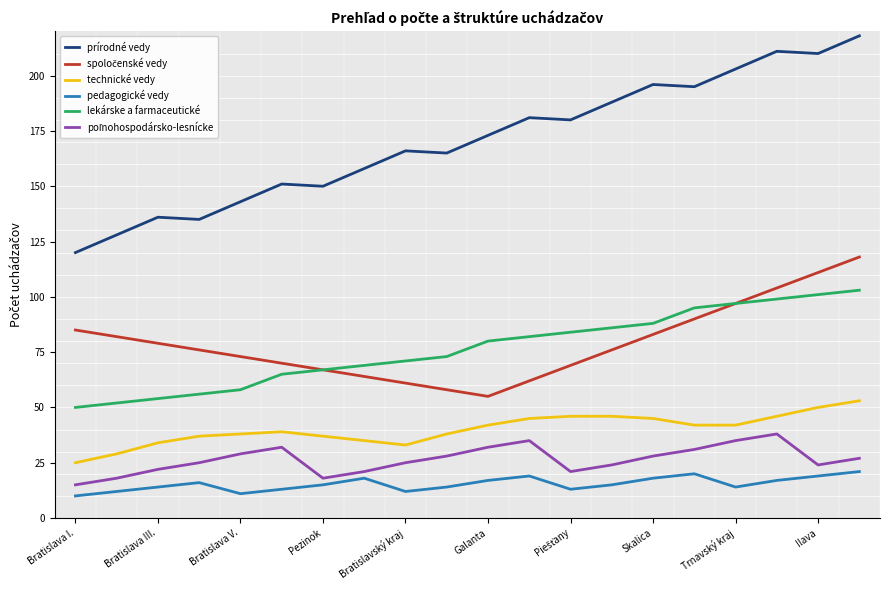

True or false: lekárske a farmaceutické has more than 0 points higher than both neighbors.

False